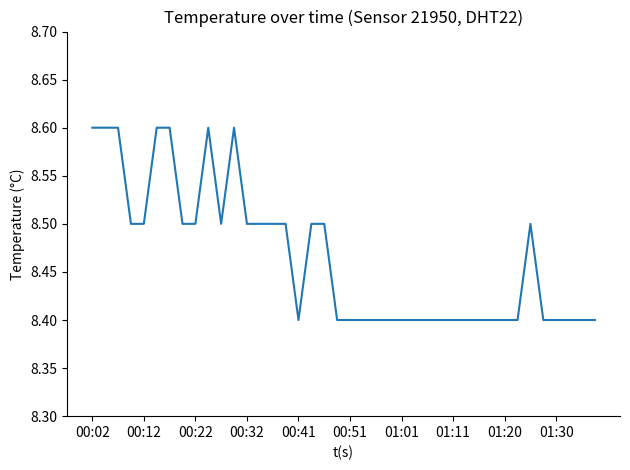

What is the minimum value shown in the chart?

8.4